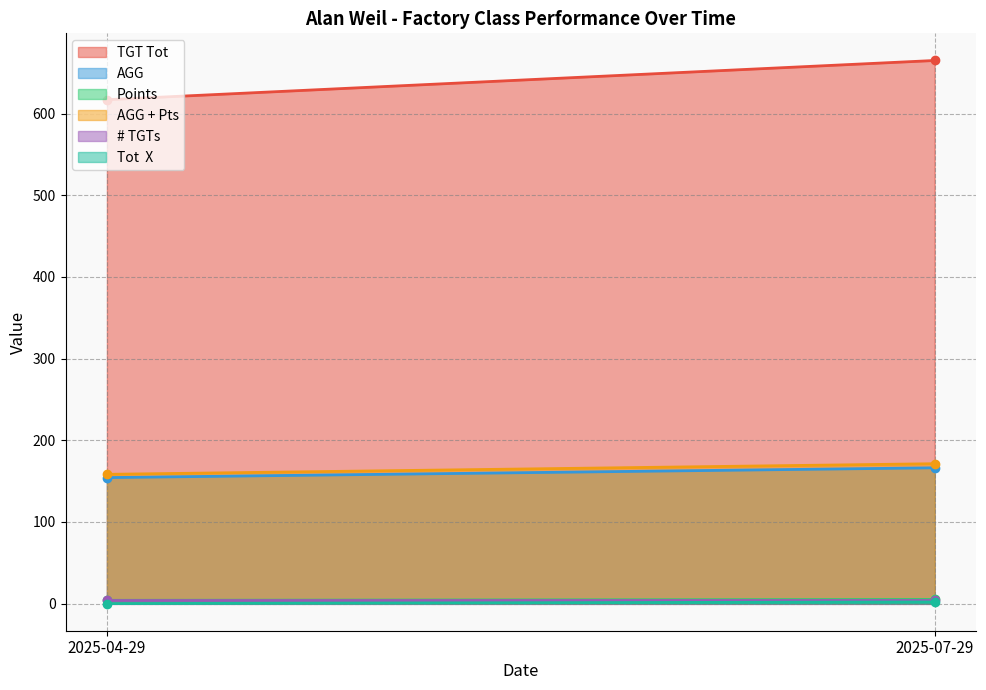

List the labels in order of Points value, smallest first.

2025-04-29, 2025-07-29